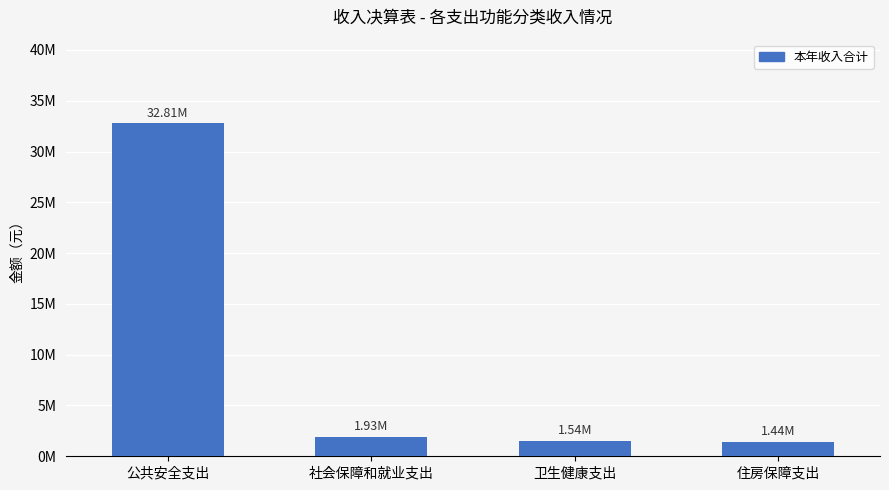

At which category does the chart reach its minimum across all series?

住房保障支出